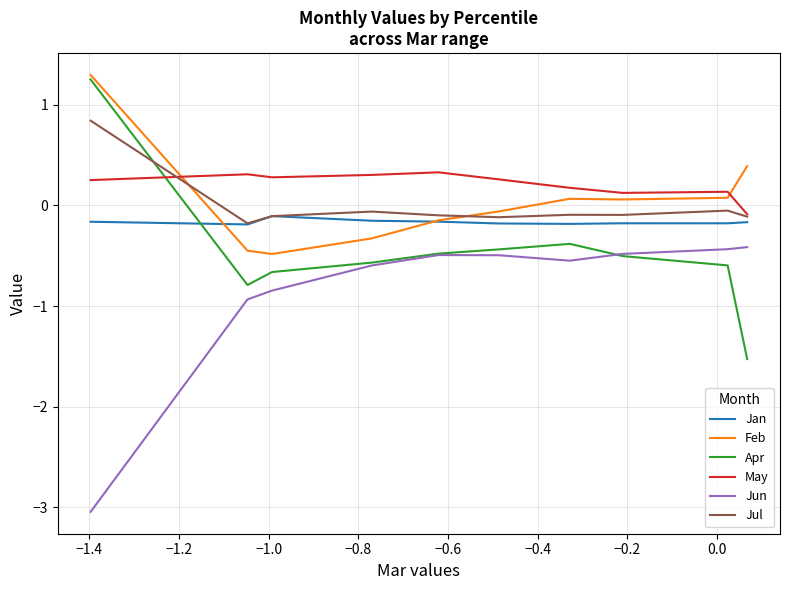

True or false: Apr and Jan intersect in this chart.

True